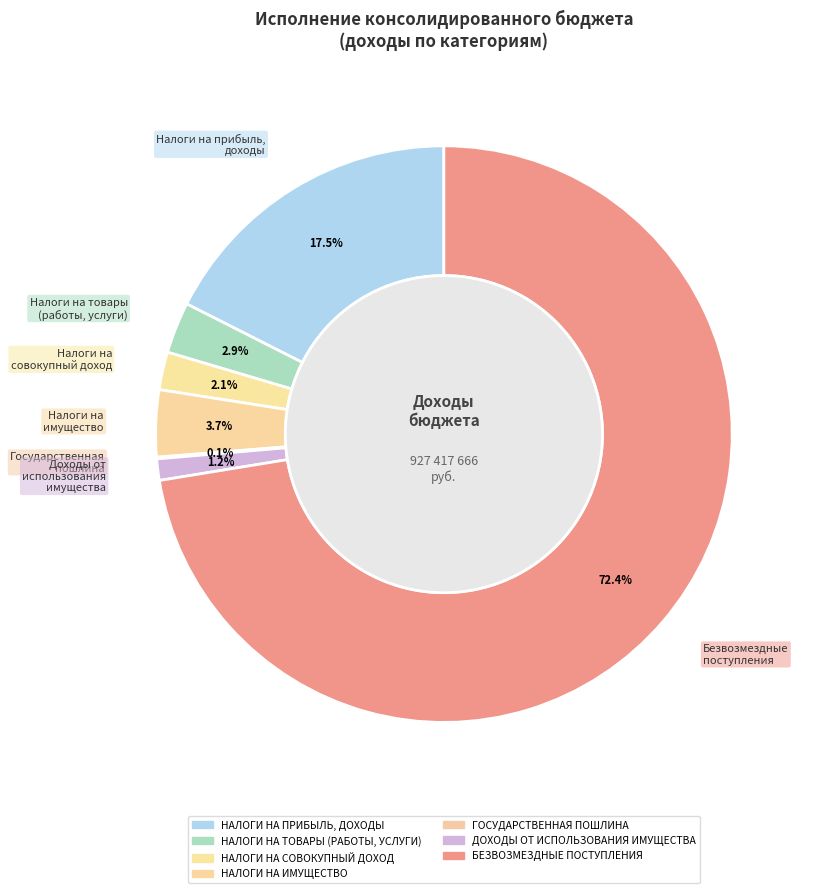

To the nearest percent, what percentage of the pie is НАЛОГИ НА ТОВАРЫ (РАБОТЫ, УСЛУГИ)?

3%